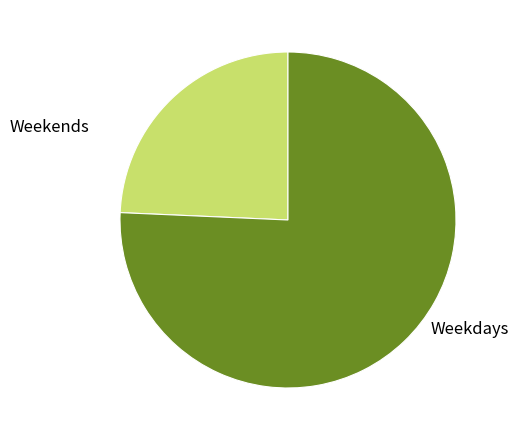

Does Weekends represent more than half of the total?

No